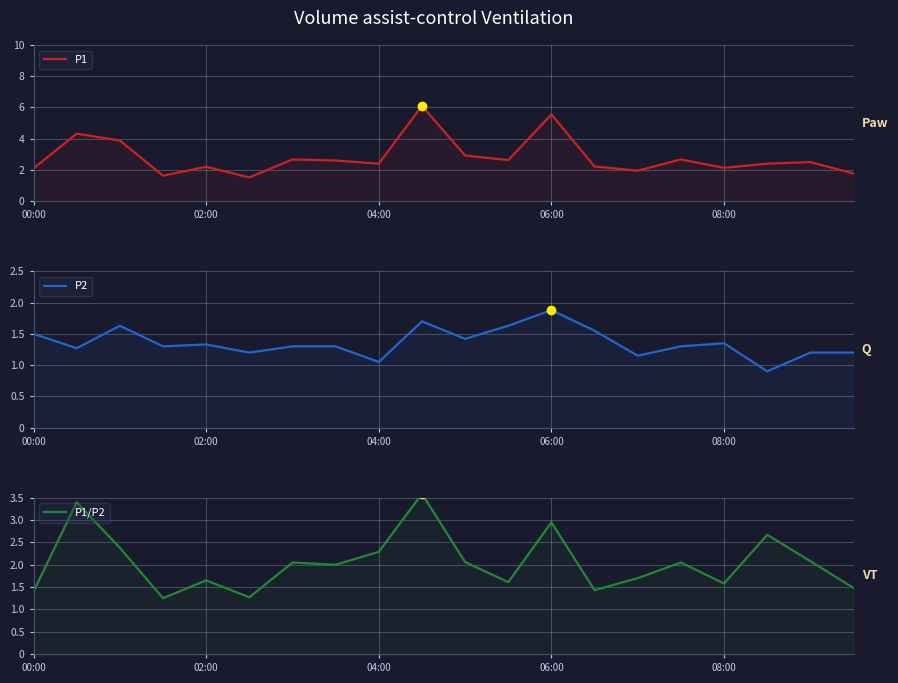

What are all the series names shown in the legend?

P1, P2, P1/P2